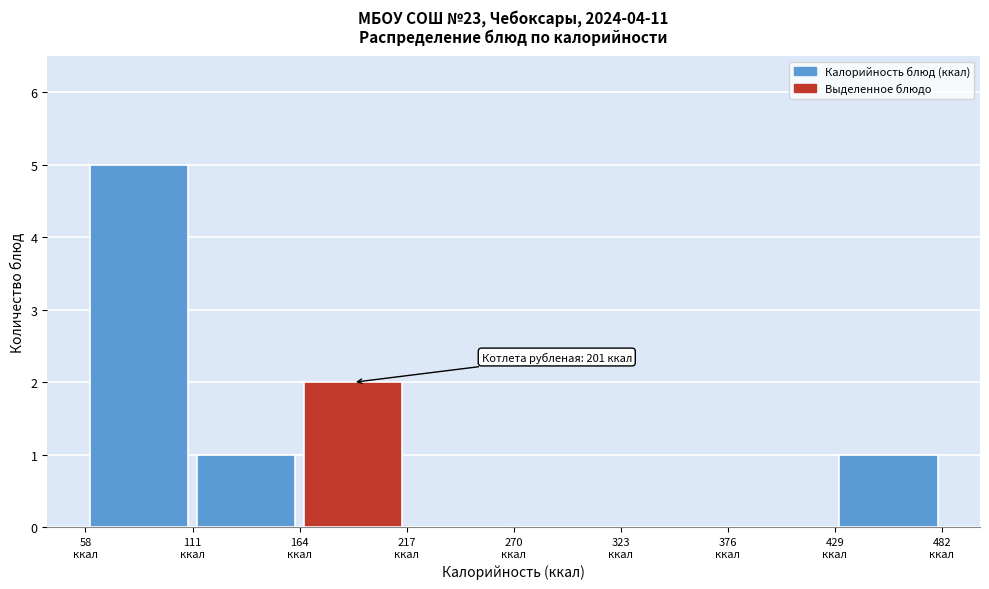

Which range on the x-axis has the tallest bar?

58 to 111